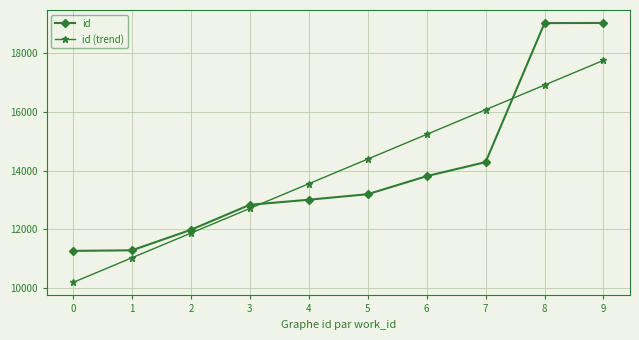

The id series shows 18896.2 at 0. True or false?

False